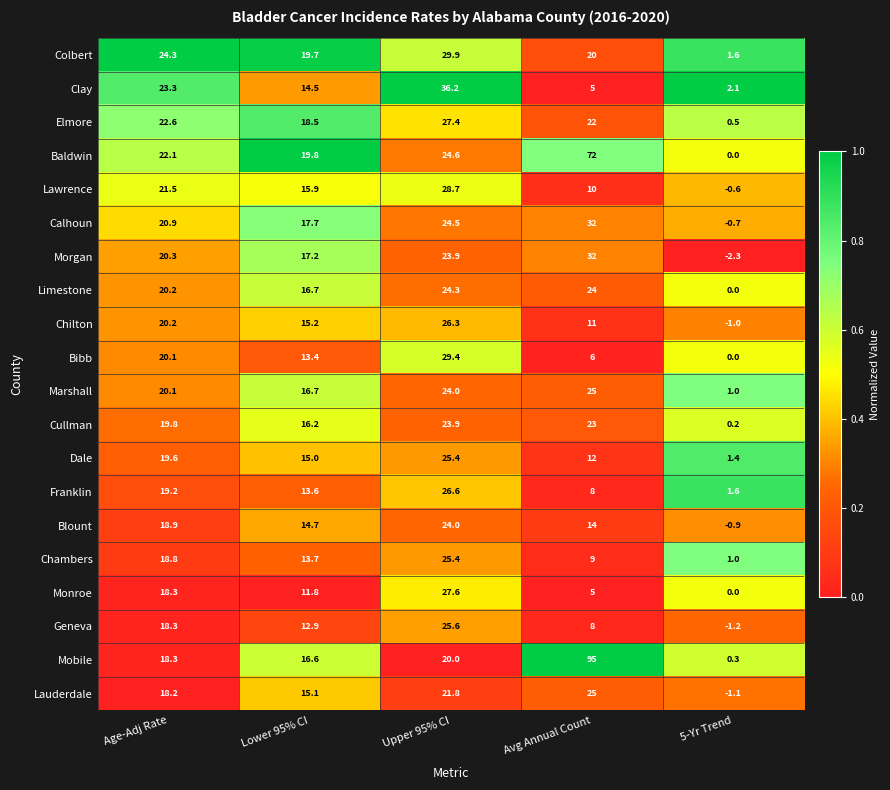

What is the maximum value shown in the chart?

95.0